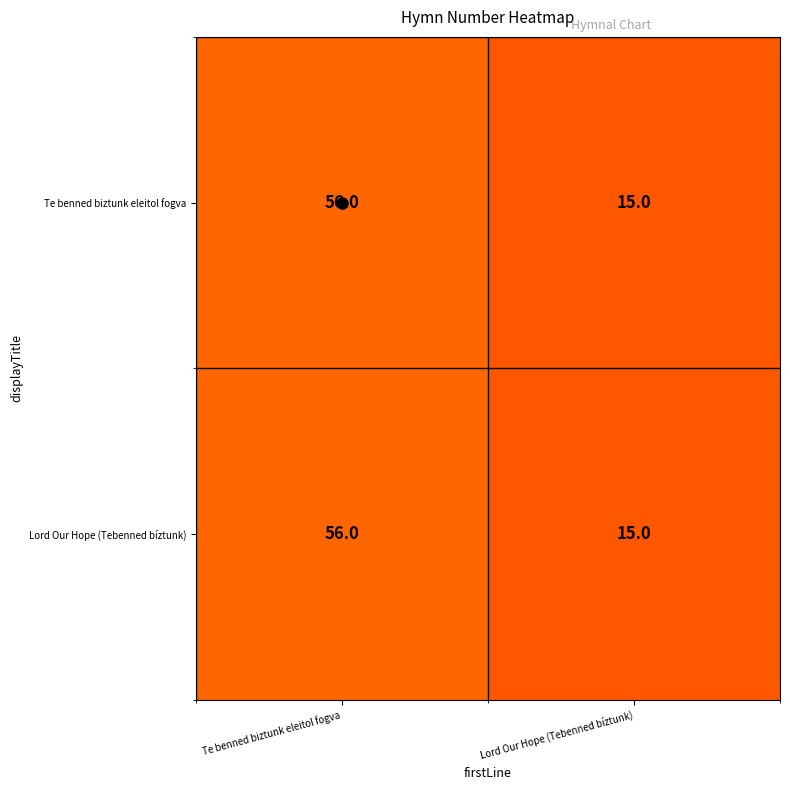

What is the total value across all series at Lord Our Hope (Tebenned bíztunk)?

30